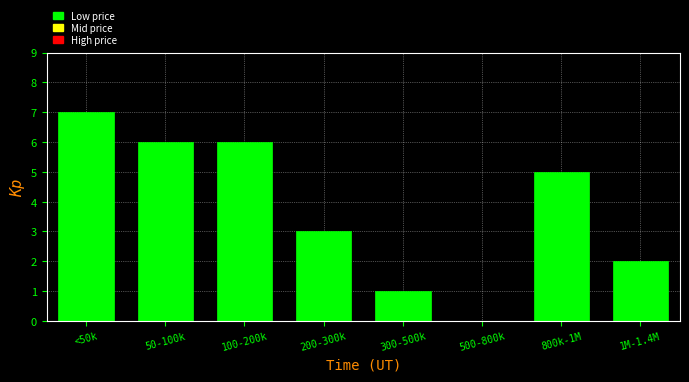

Reading left to right, list all the values displayed in this chart.

<50k=7	50-100k=6	100-200k=6	200-300k=3	300-500k=1	500-800k=0	800k-1M=5	1M-1.4M=2